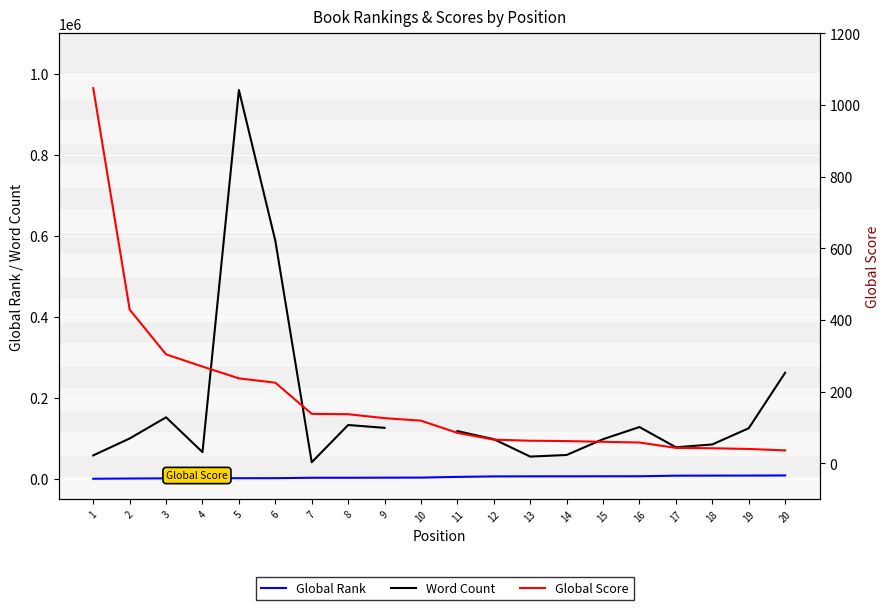

At which label is Global Score closest to 541?

2